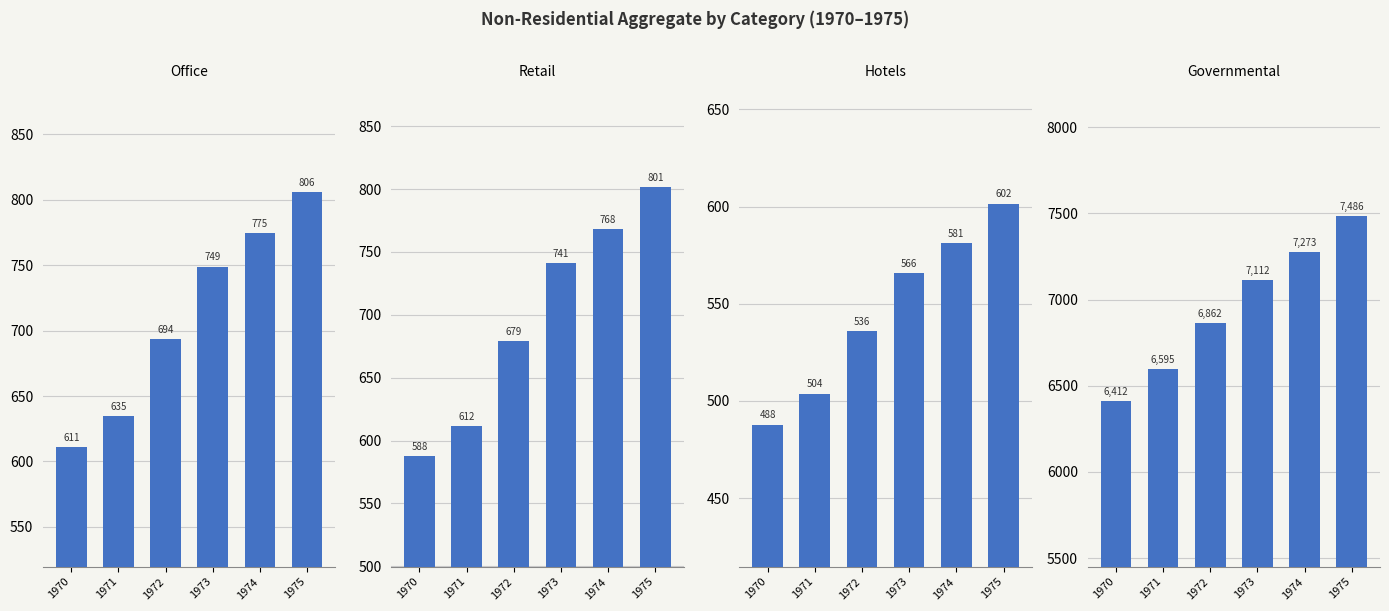

Between 1971 and 1973, which is larger?

1973